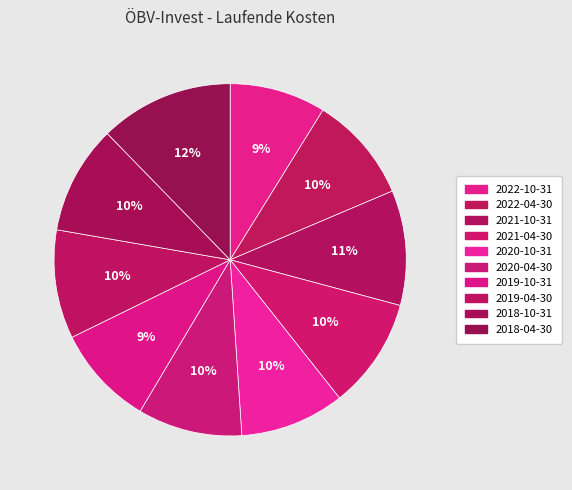

Does 2019-04-30 account for over 50% of the chart?

No